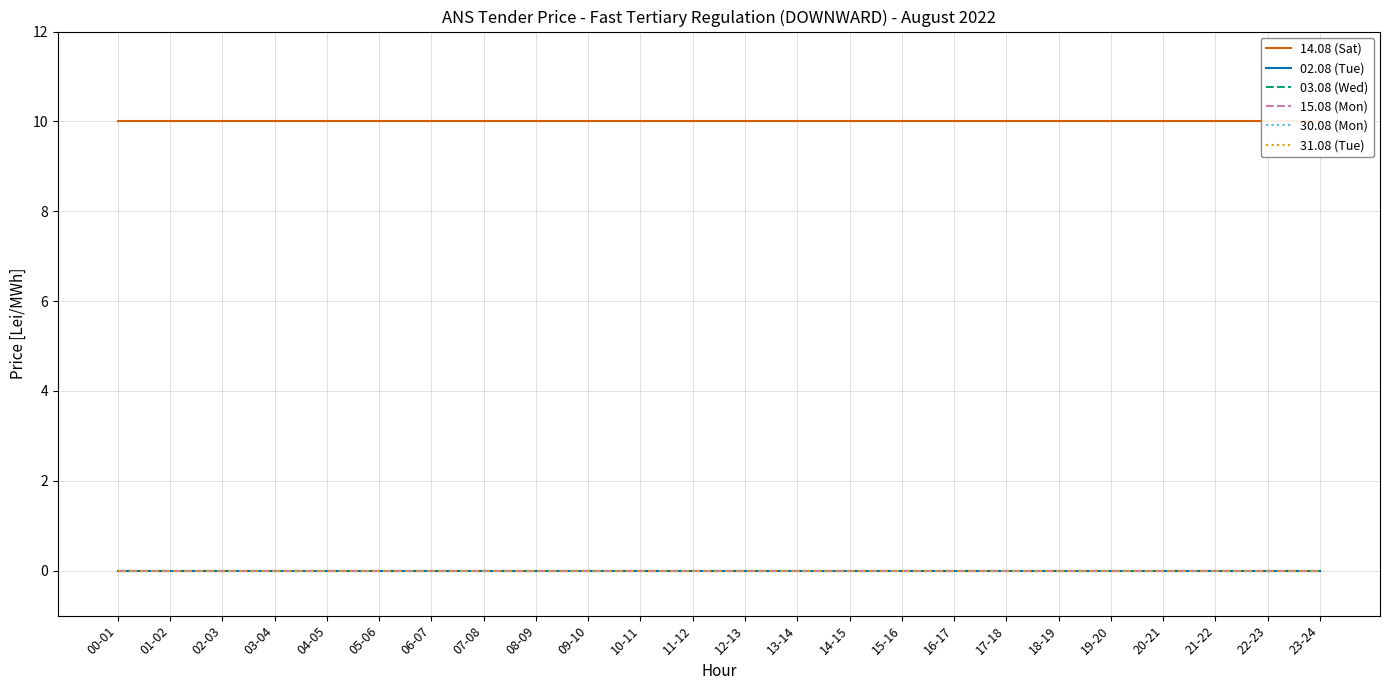

List the labels in order of 14.08 (Sat) value, largest first.

00-01, 01-02, 02-03, 03-04, 04-05, 05-06, 06-07, 07-08, 08-09, 09-10, 10-11, 11-12, 12-13, 13-14, 14-15, 15-16, 16-17, 17-18, 18-19, 19-20, 20-21, 21-22, 22-23, 23-24